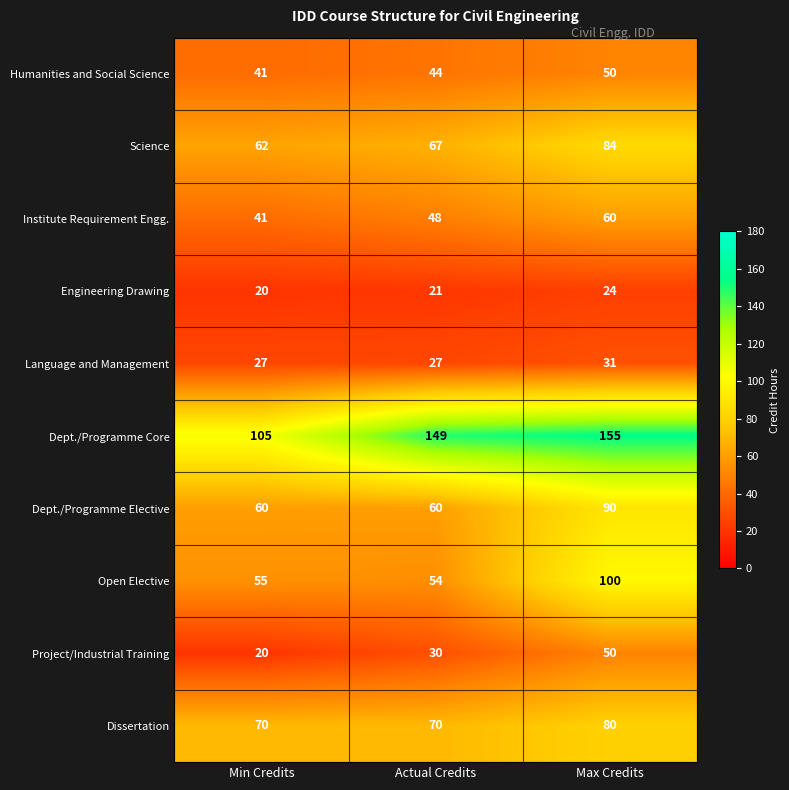

What is the greatest value displayed?

155